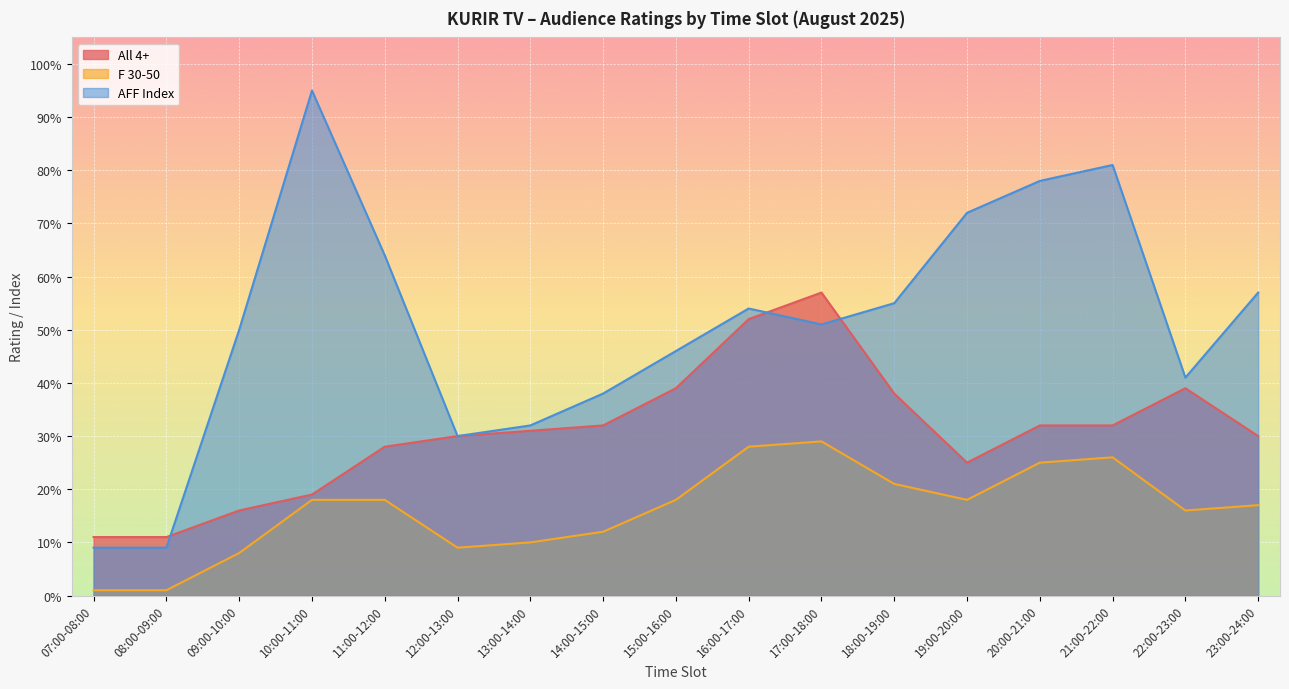

What is the difference between the AFF Index values at 12:00-13:00 and 10:00-11:00?

0.6